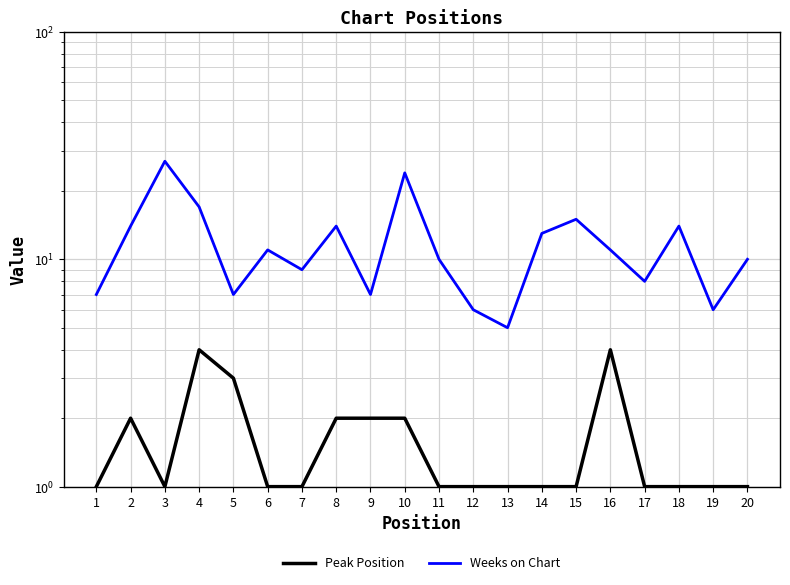

What are all the series names shown in the legend?

Peak Position, Weeks on Chart